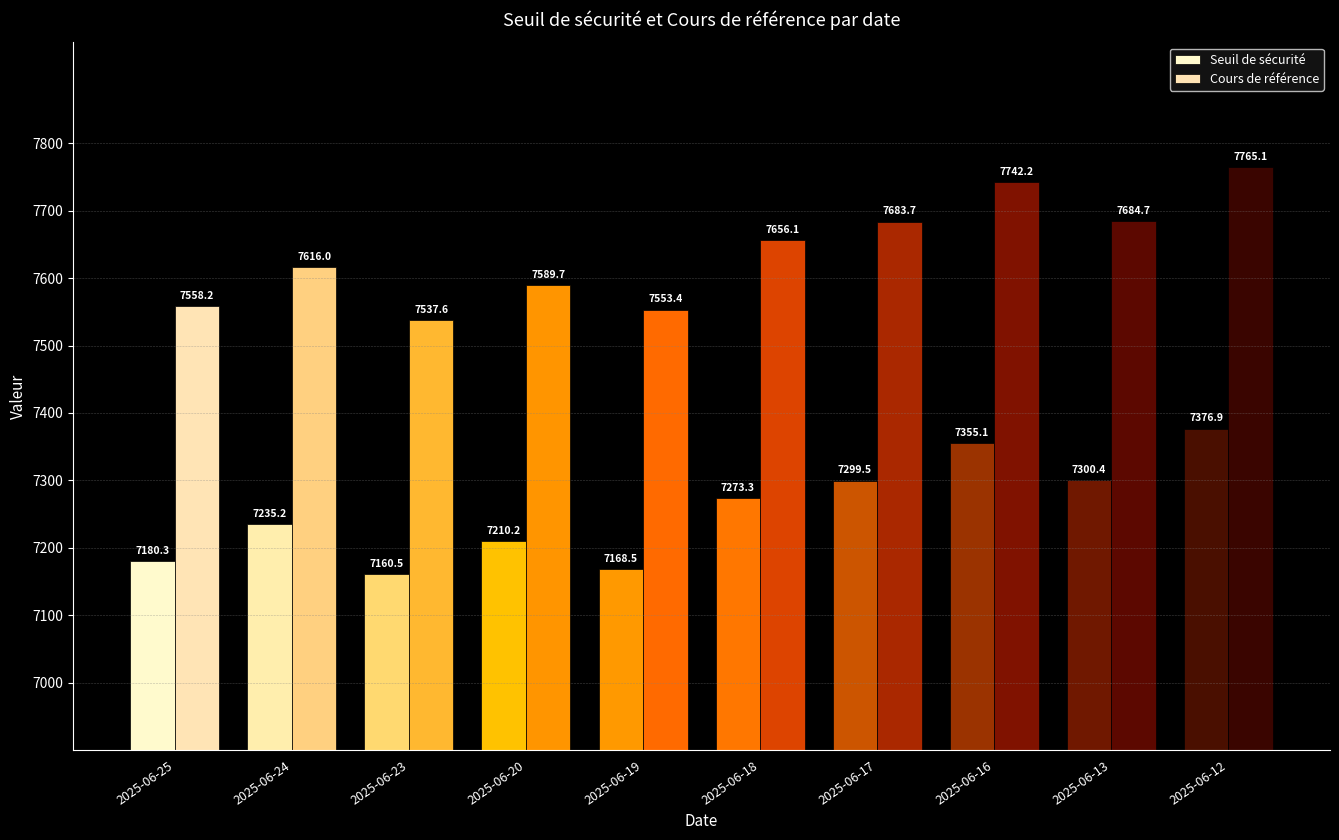

What is the average value of the Seuil de sécurité series?

7256.0